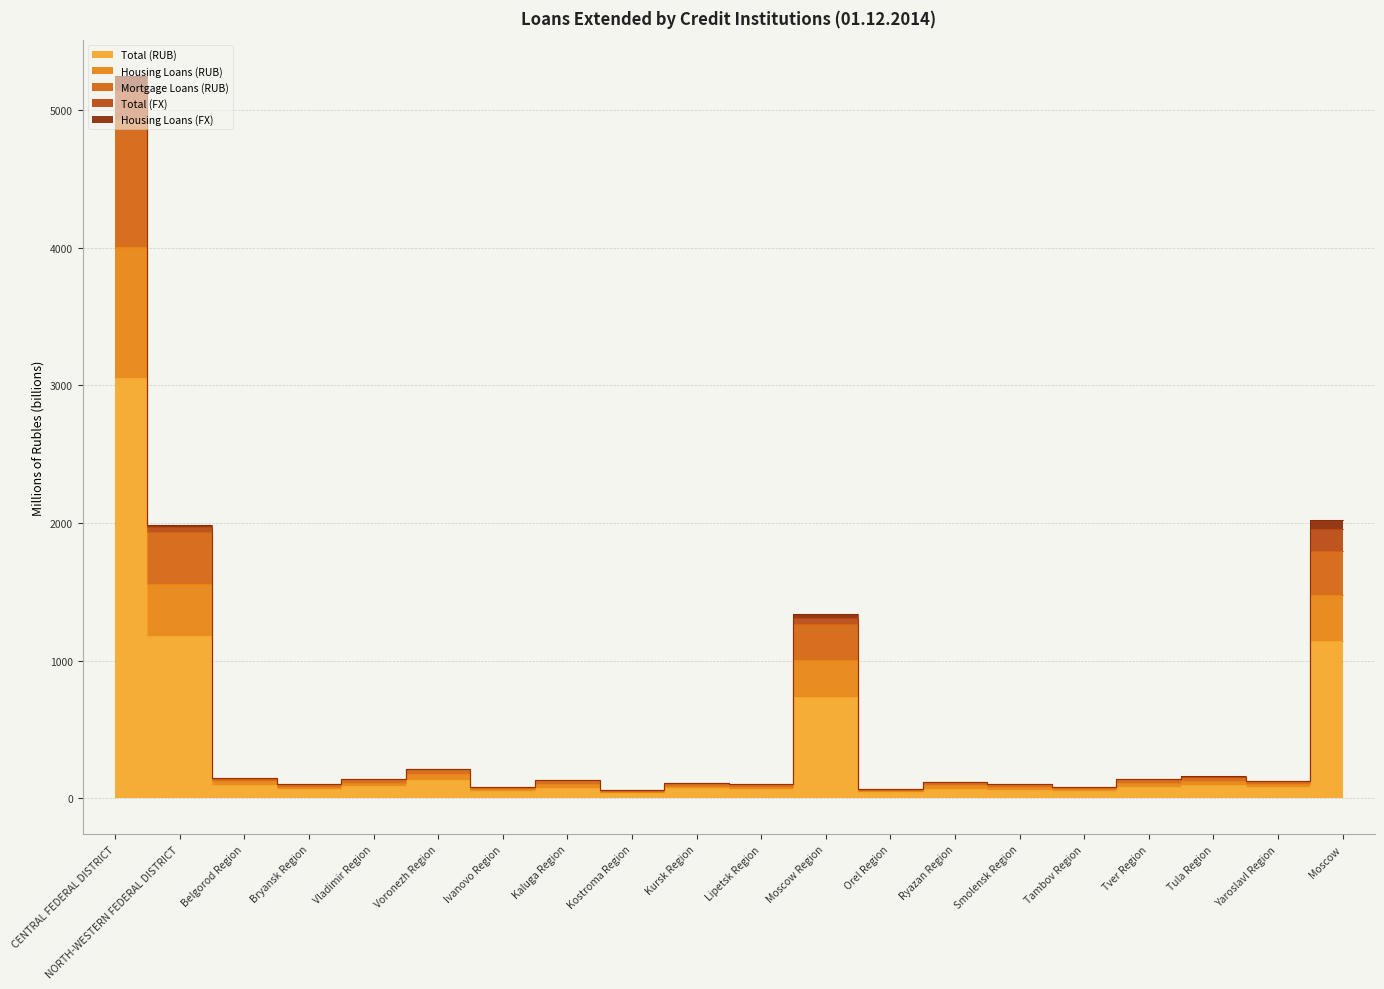

True or false: Mortgage Loans (RUB) and Housing Loans (RUB) cross at least once.

False